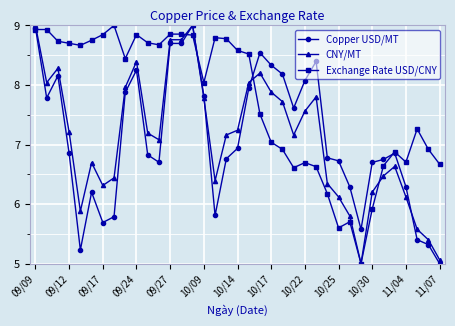

What is the value of the Exchange Rate USD/CNY point at the 11th from the left?

8.7